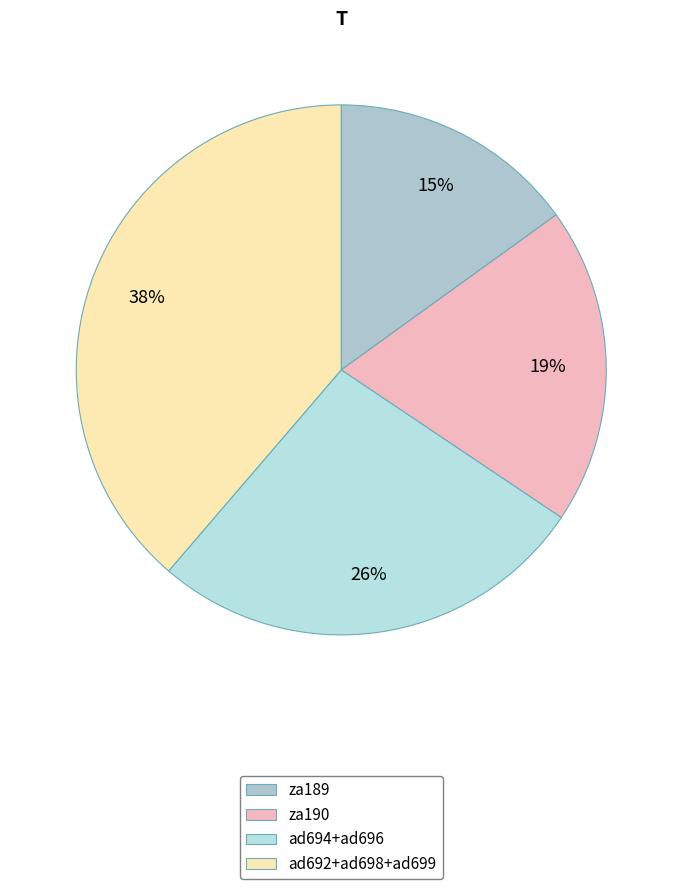

Combined, do ad699 and ad694 account for over 50%?

No